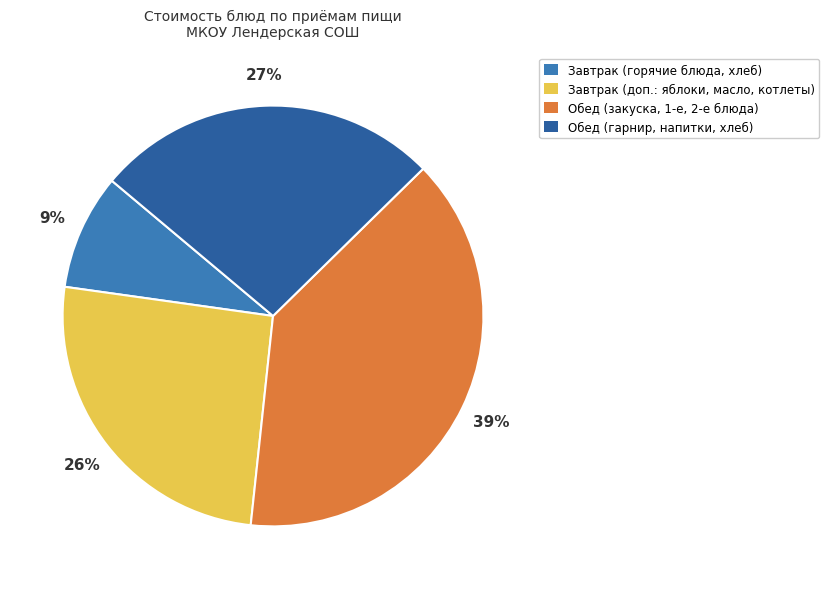

Which slice is the smallest?

Завтрак (горячие блюда, хлеб)